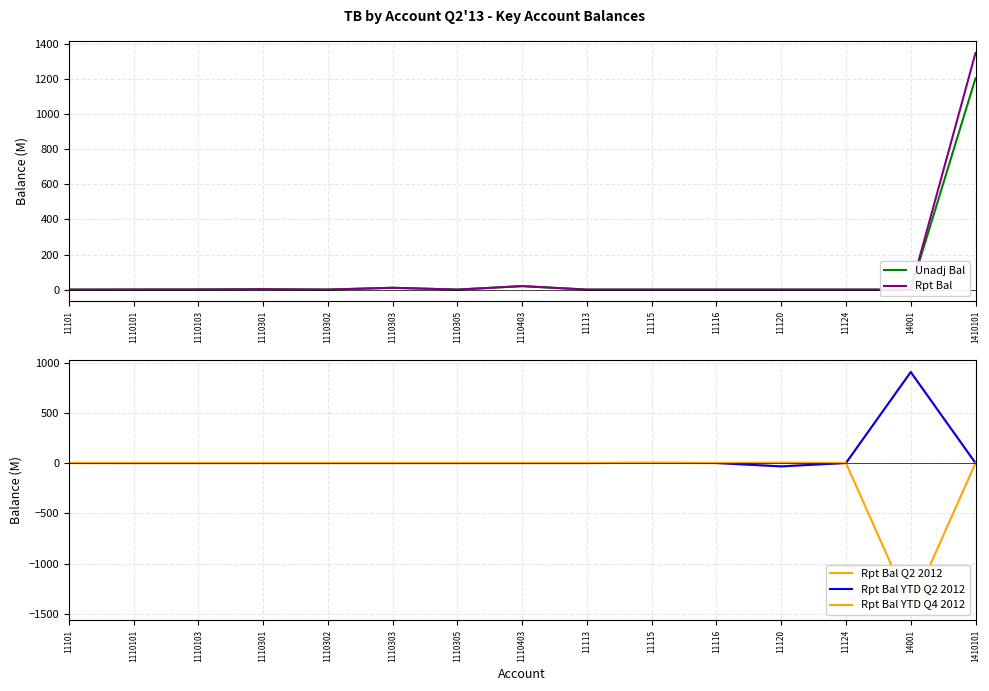

What is the label of the 4th point from the right?

11120